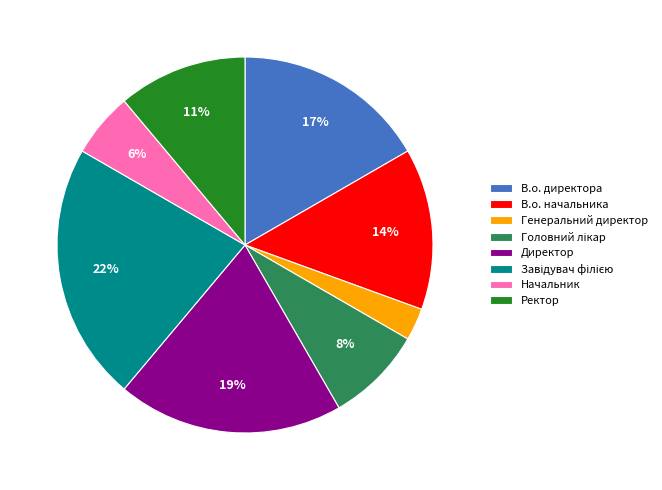

The Директор slice represents 19% of the pie. True or false?

True